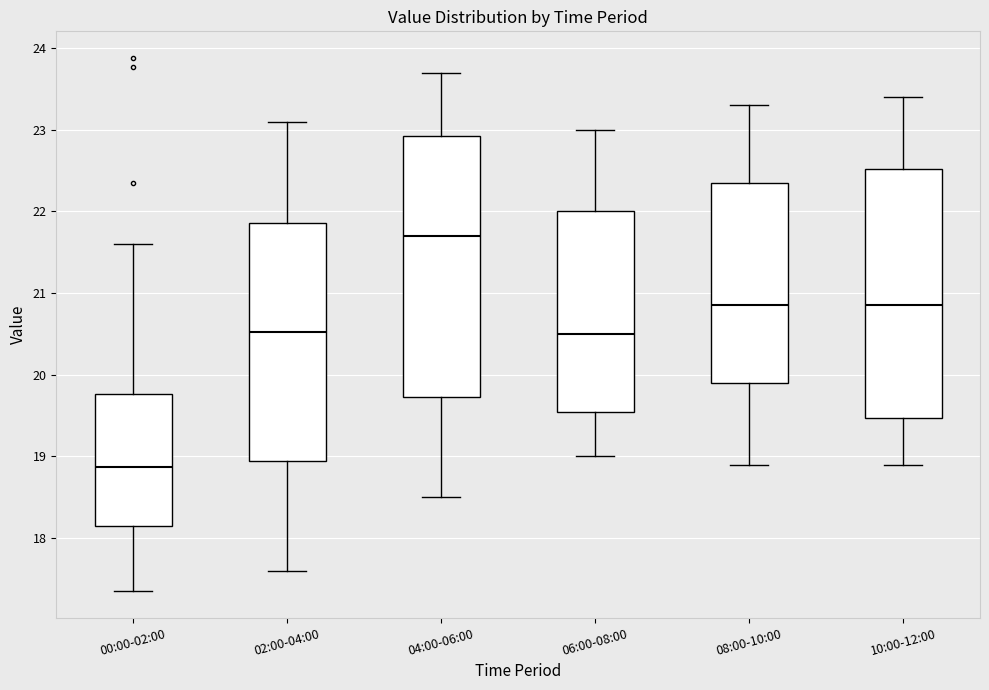

Comparing the boxes themselves (not the whiskers), which one is the tallest?

04:00-06:00